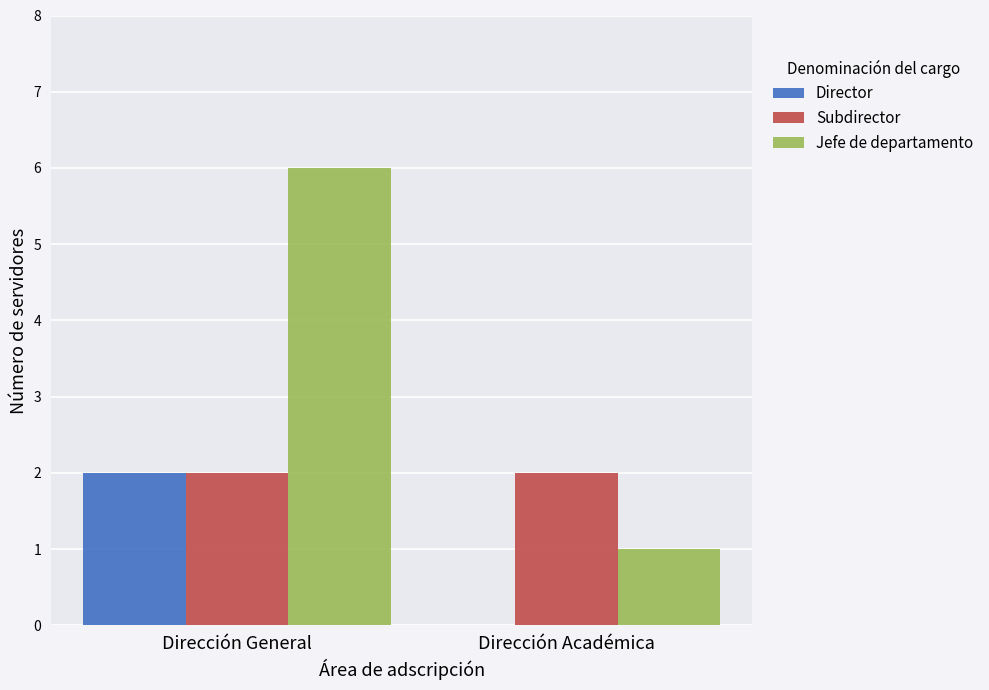

Between Dirección General and Dirección Académica, which series saw the biggest shift?

Jefe de departamento